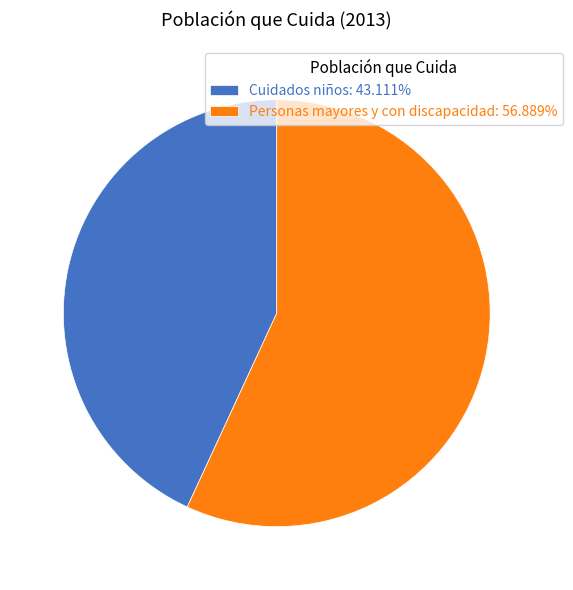

The Cuidados niños slice represents 43% of the pie. True or false?

True